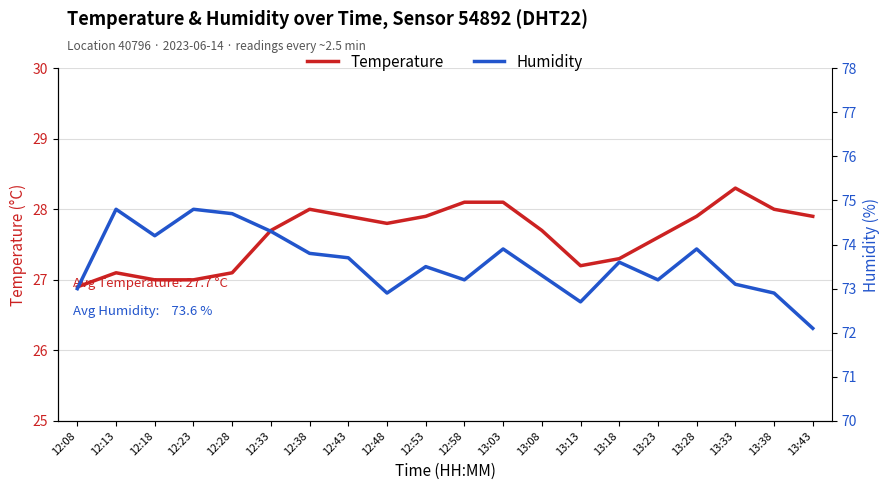

What is the difference between the maximum and minimum values in the humidity series?

2.7